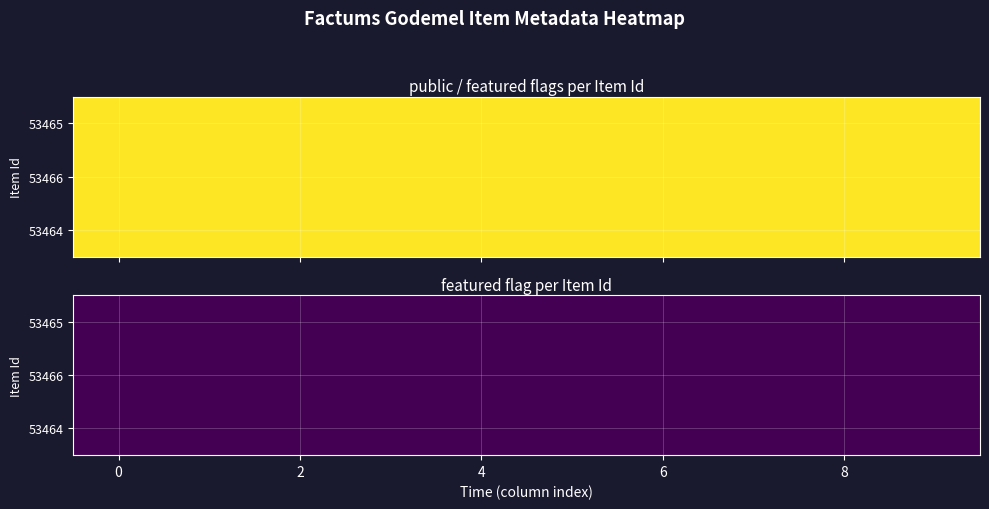

Count the 53464 values in the range 0 to 1.

2